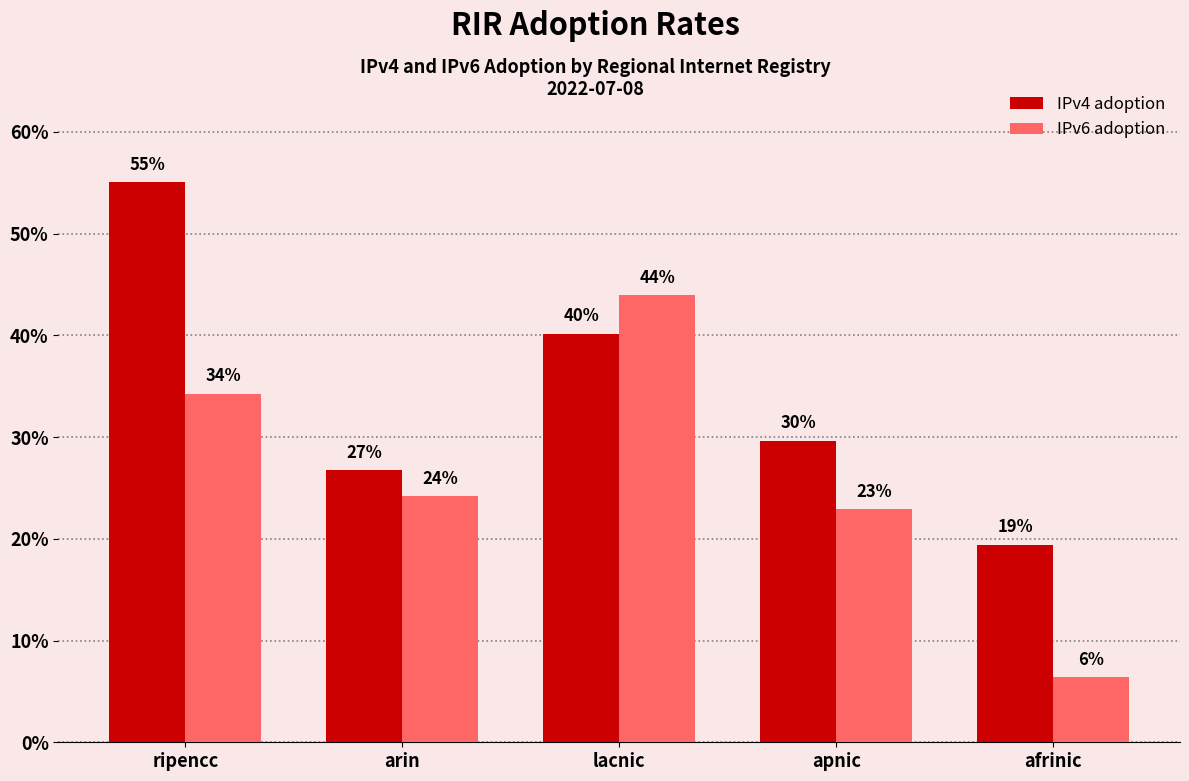

Reading left to right, transcribe all the data shown in this chart.

IPv4 adoption: ripencc=0.6	arin=0.3	lacnic=0.4	apnic=0.3	afrinic=0.2
IPv6 adoption: ripencc=0.3	arin=0.2	lacnic=0.4	apnic=0.2	afrinic=0.1